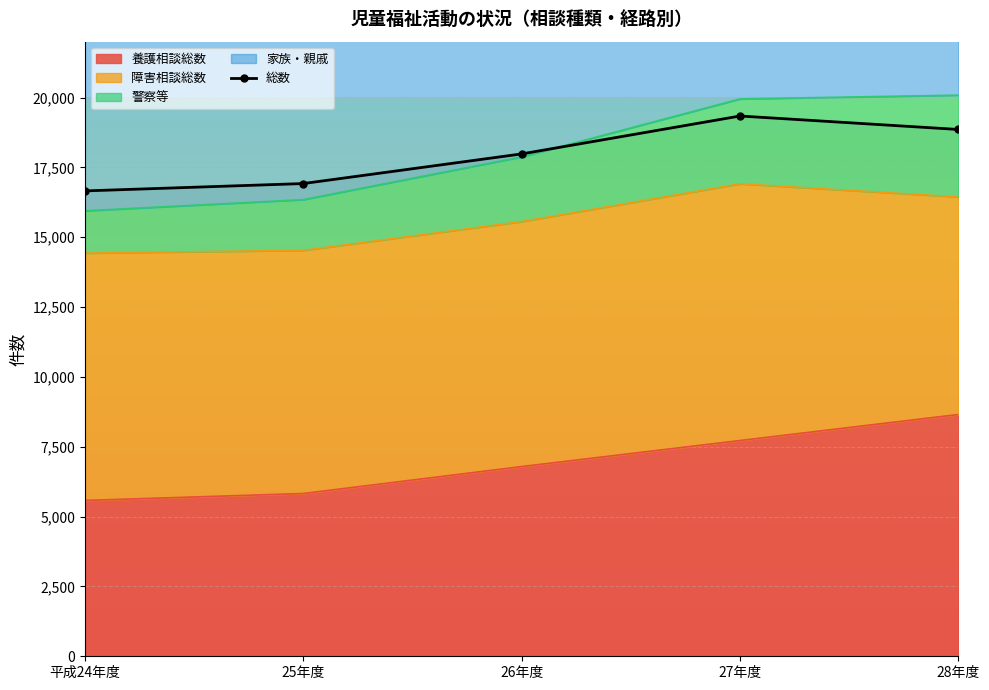

At which category does the data reach its first local peak?

27年度